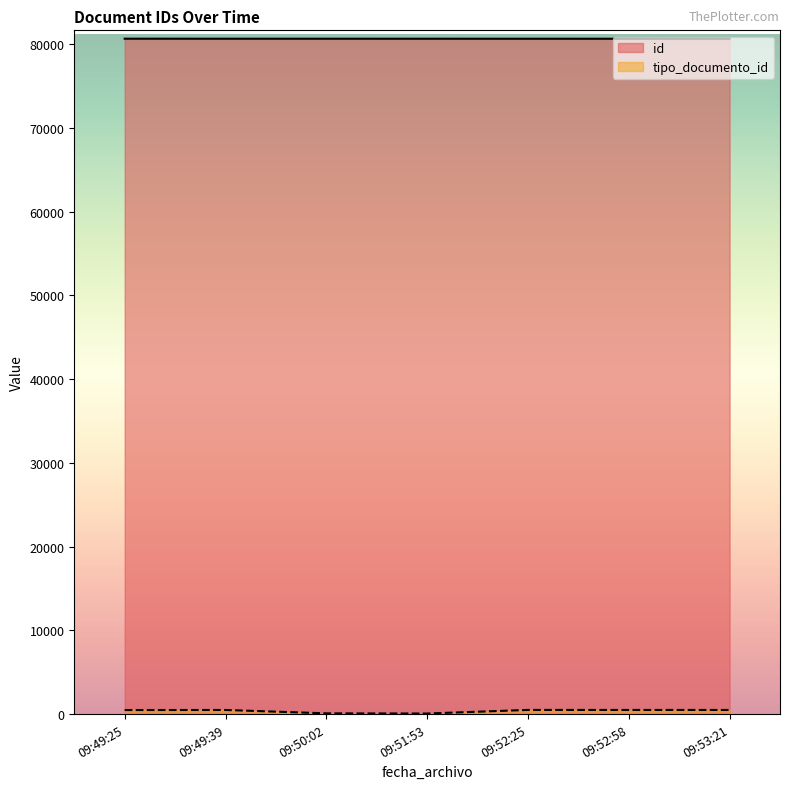

What is the greatest value displayed?

80636